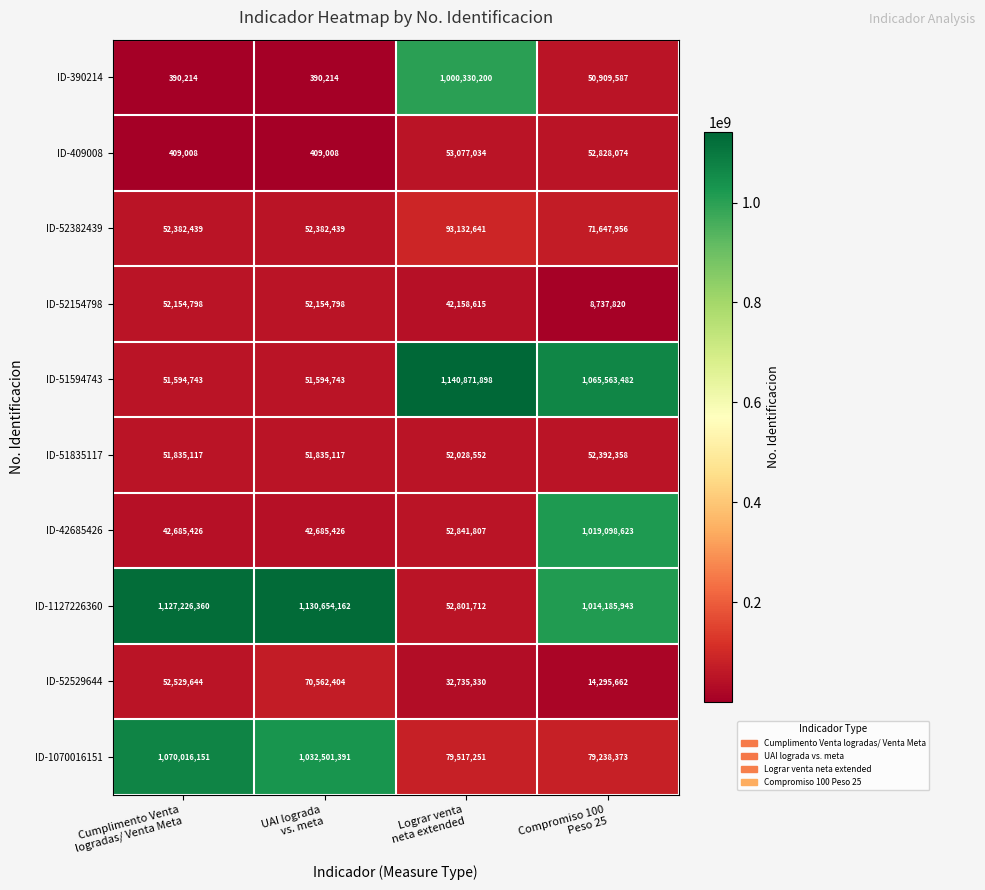

Count the number of categories in the chart.

4